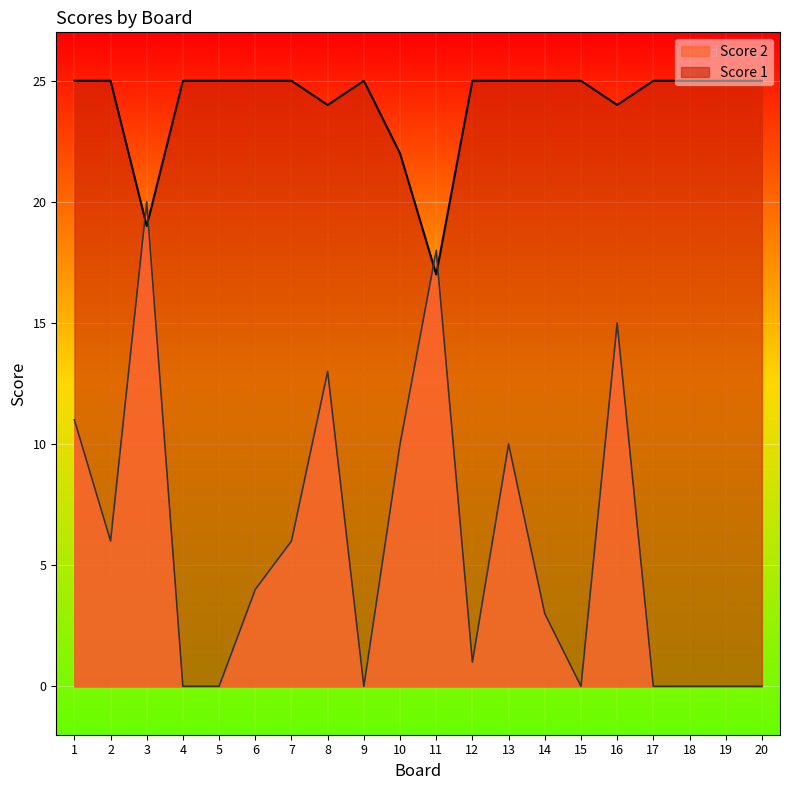

Which has a higher value, 4 or 17?

4